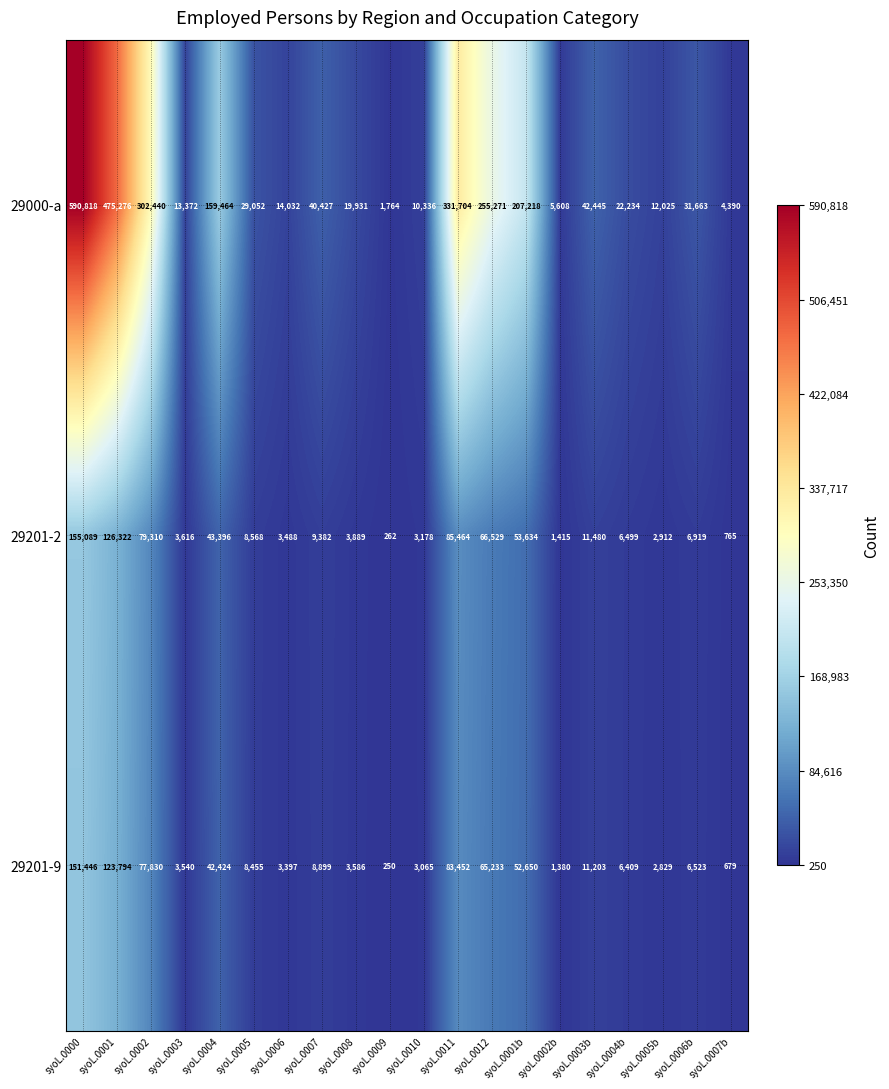

How many distinct data groups are displayed?

3